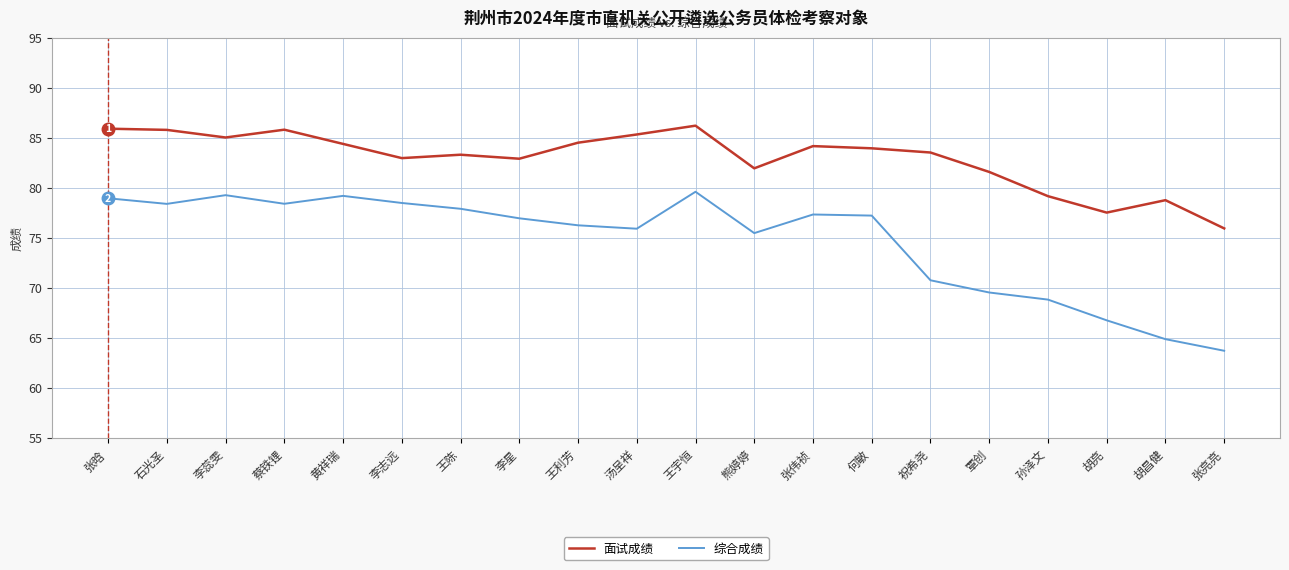

At which category does 综合成绩 reach its first local peak?

李蕊雯